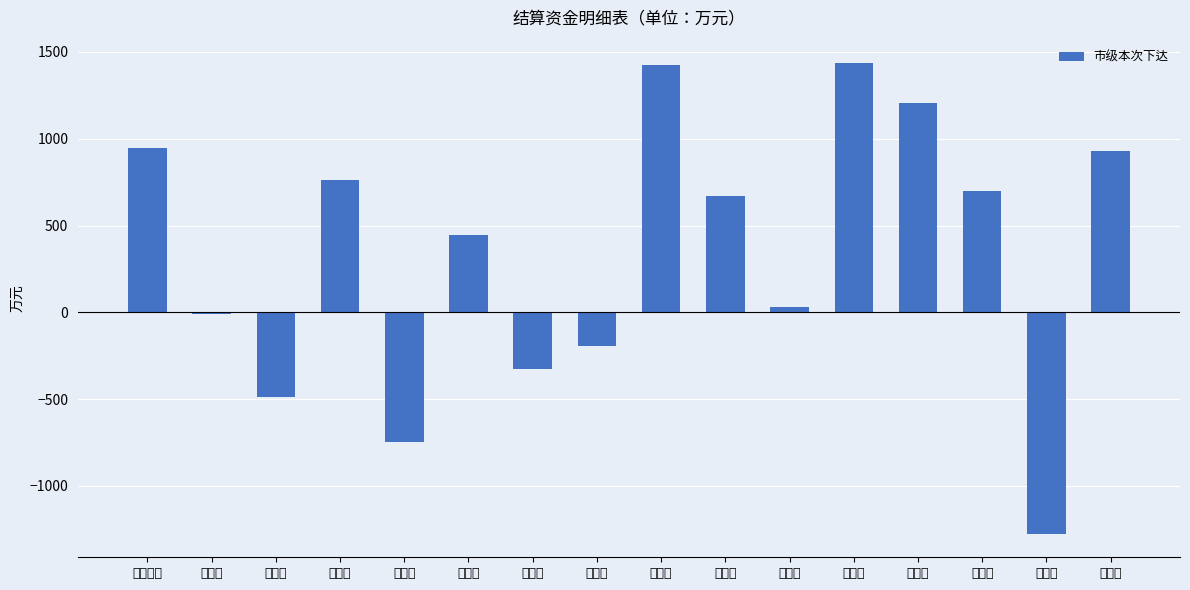

What is the sum of all values?

5507.8